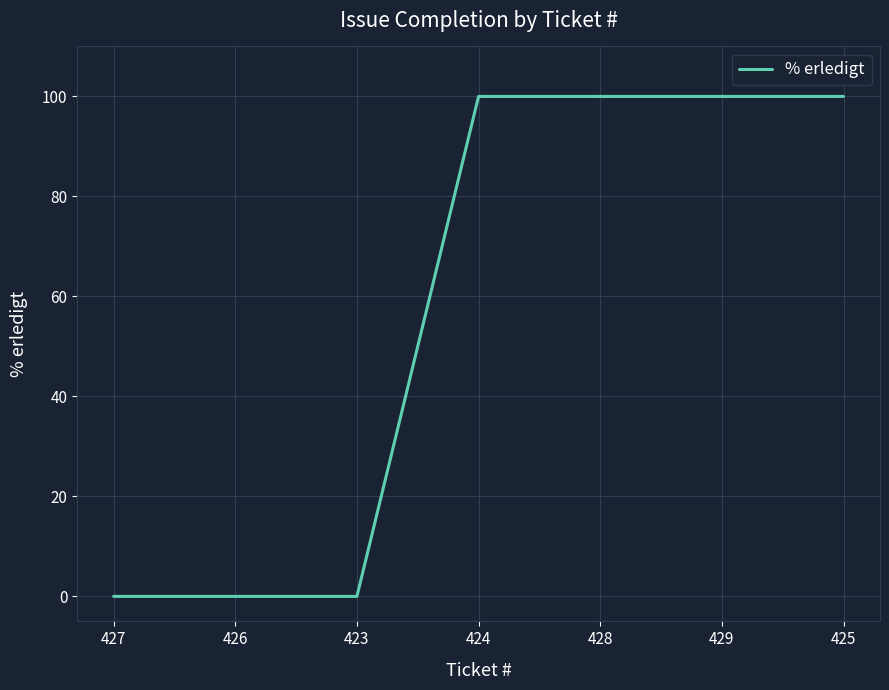

What is the ratio of the value at 429 to the value at 425?

1.0